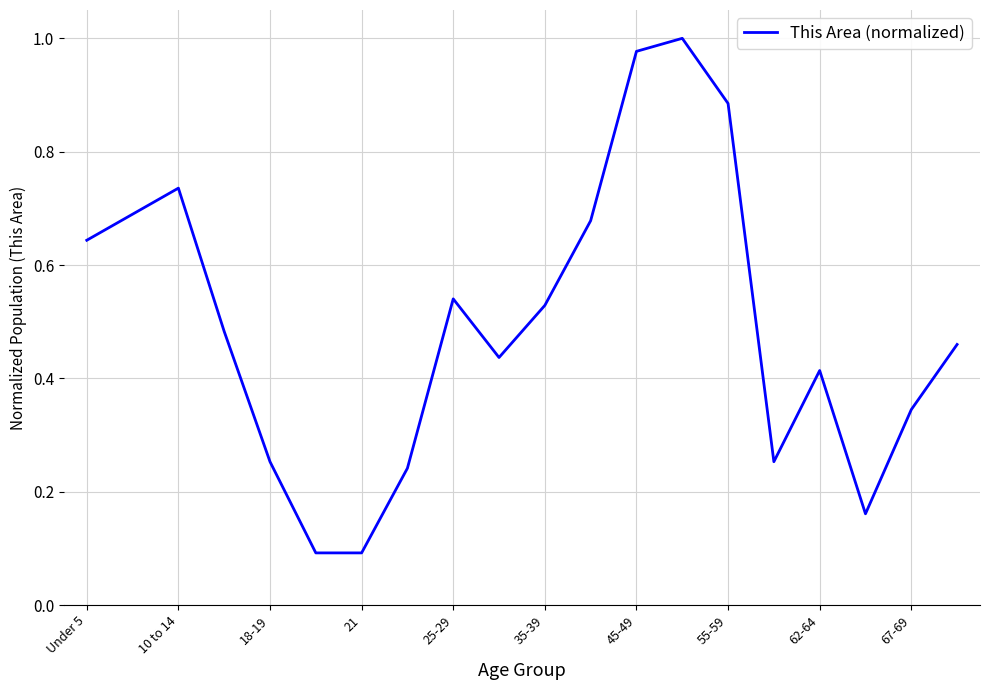

Between 10 to 14 and 55-59, which is larger?

55-59